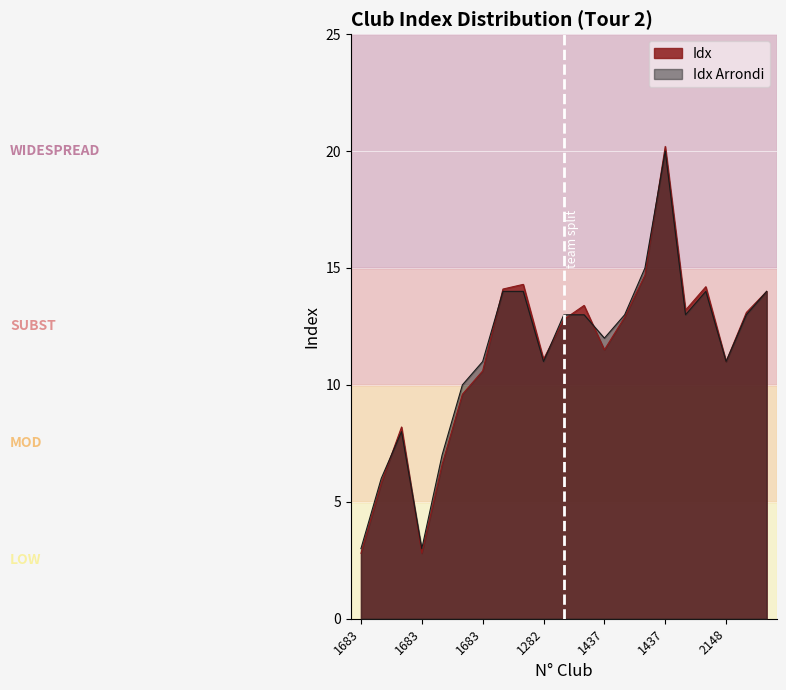

Where is the first local minimum for Idx?

1683